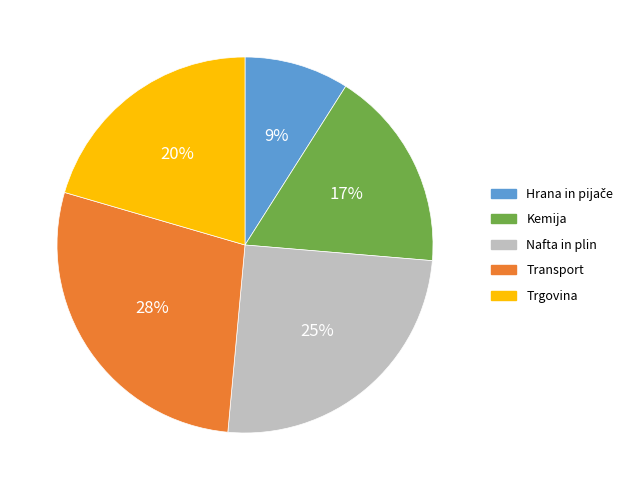

How many slices are in this pie chart?

5